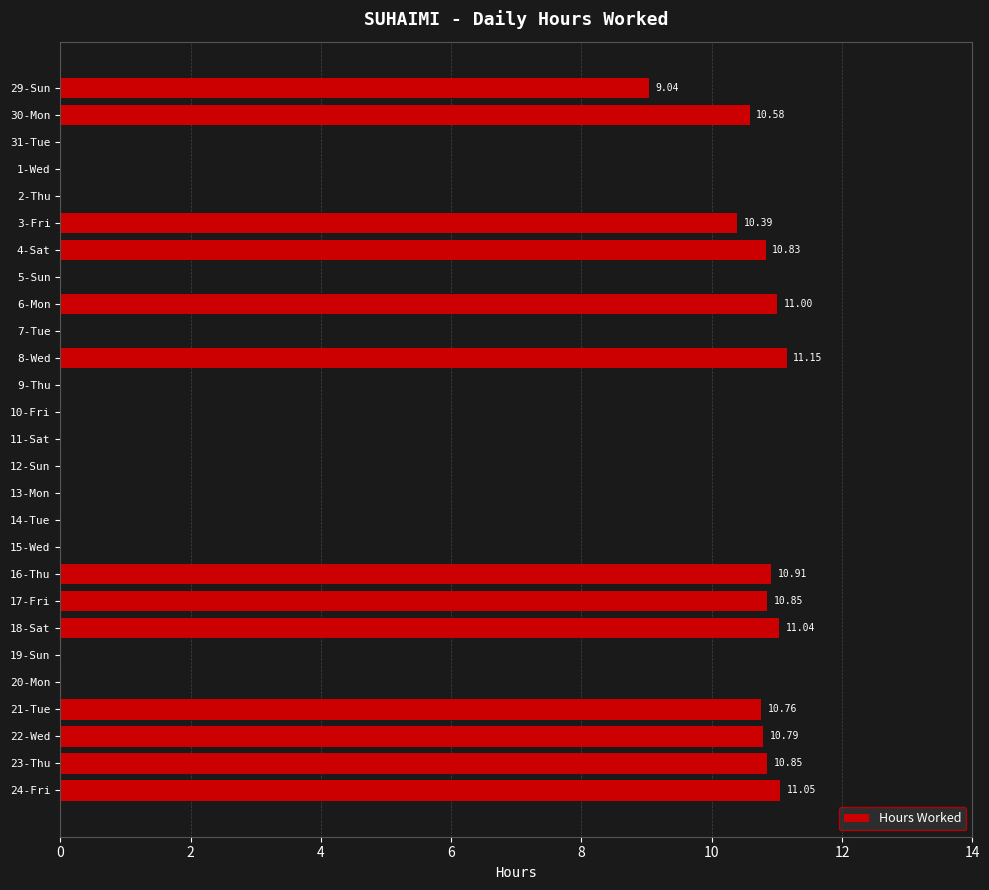

What is the change in value from 30-Mon to 31-Tue?

-10.6